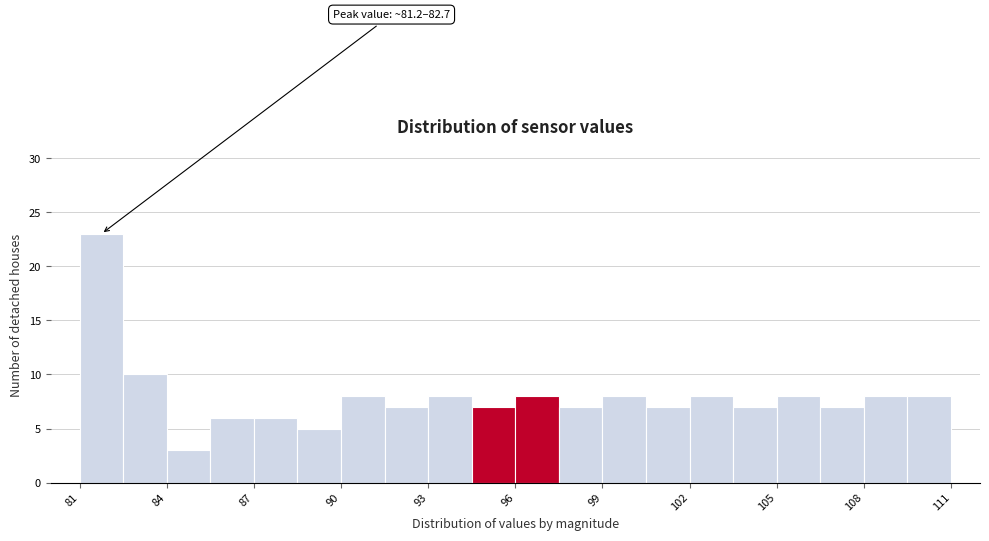

Read against the x-axis, roughly where is the centre of the tallest bar?

82.0